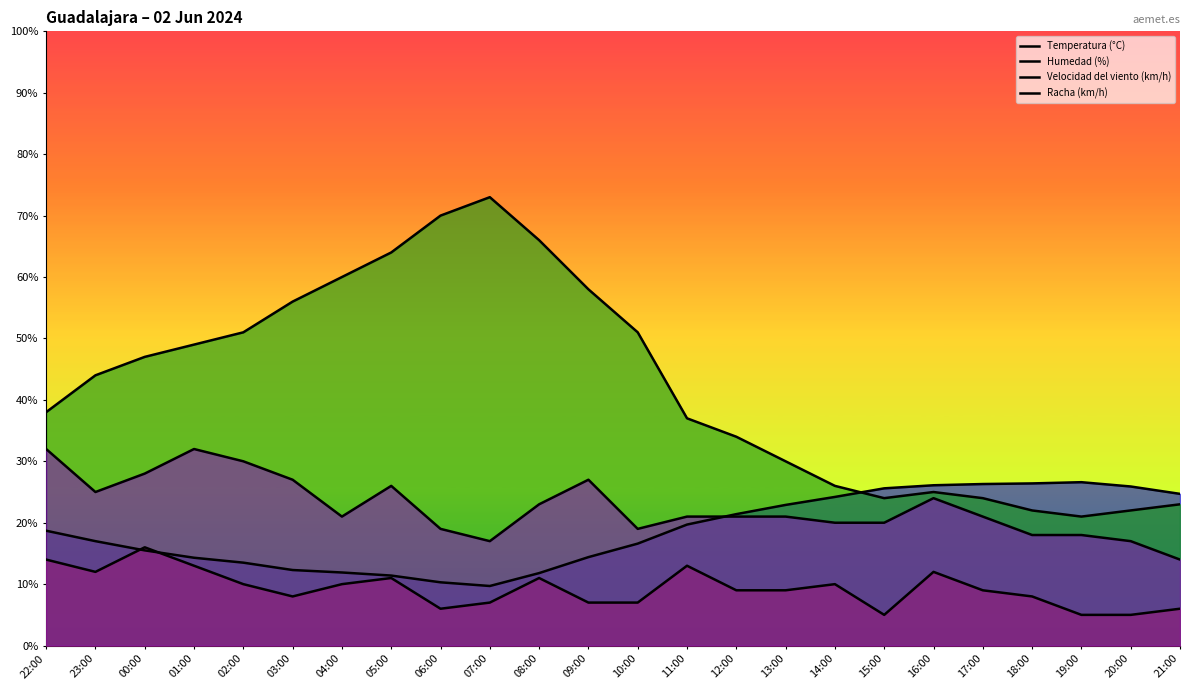

What is the sum of all Racha (km/h) values?

541.0